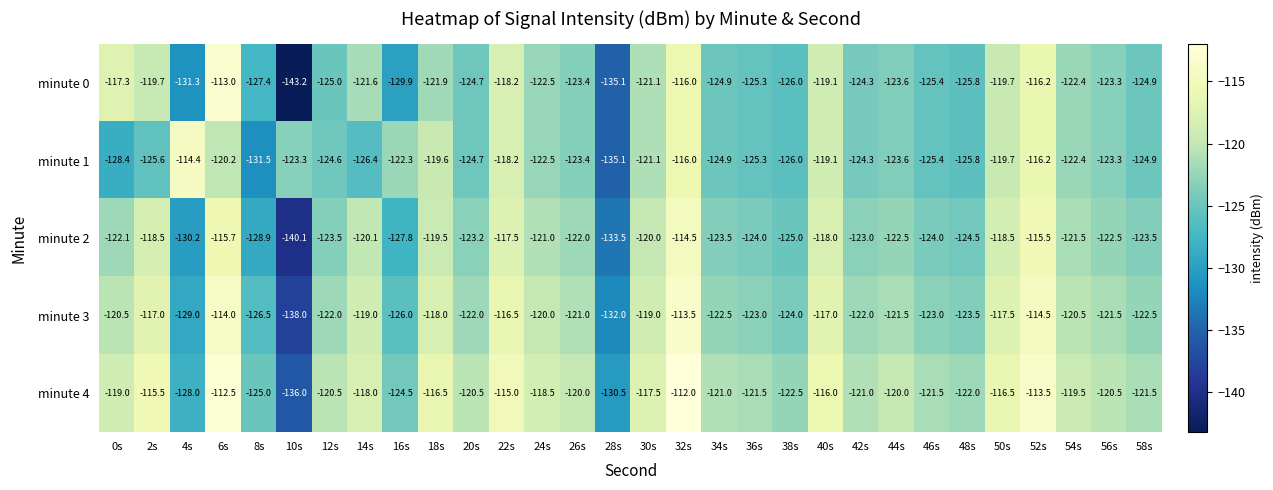

What is the difference between the highest and lowest values at 16s?

7.6